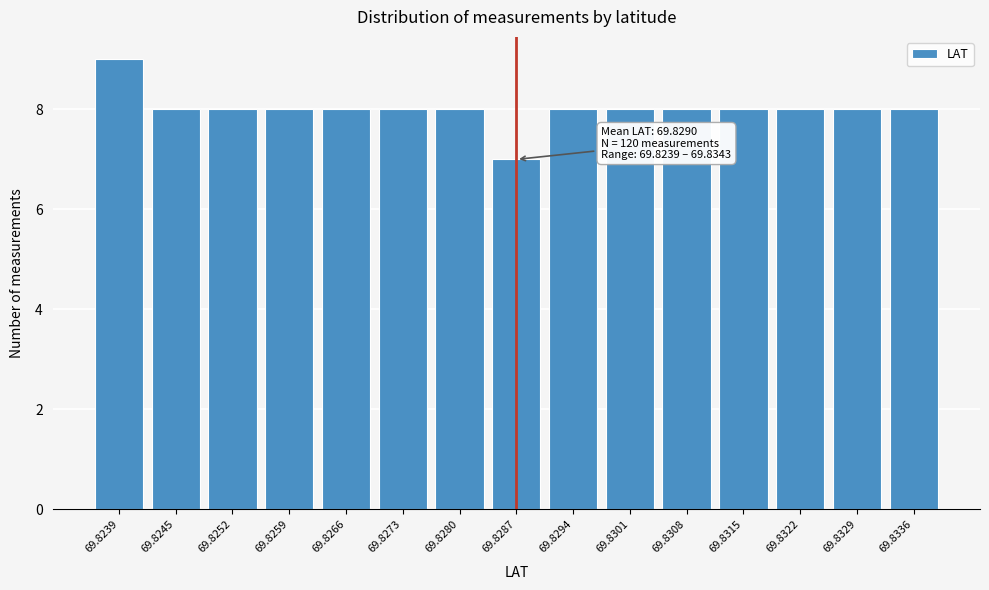

Reading left to right, what are all the values shown in this chart?

9	8	8	8	8	8	8	7	8	8	8	8	8	8	8